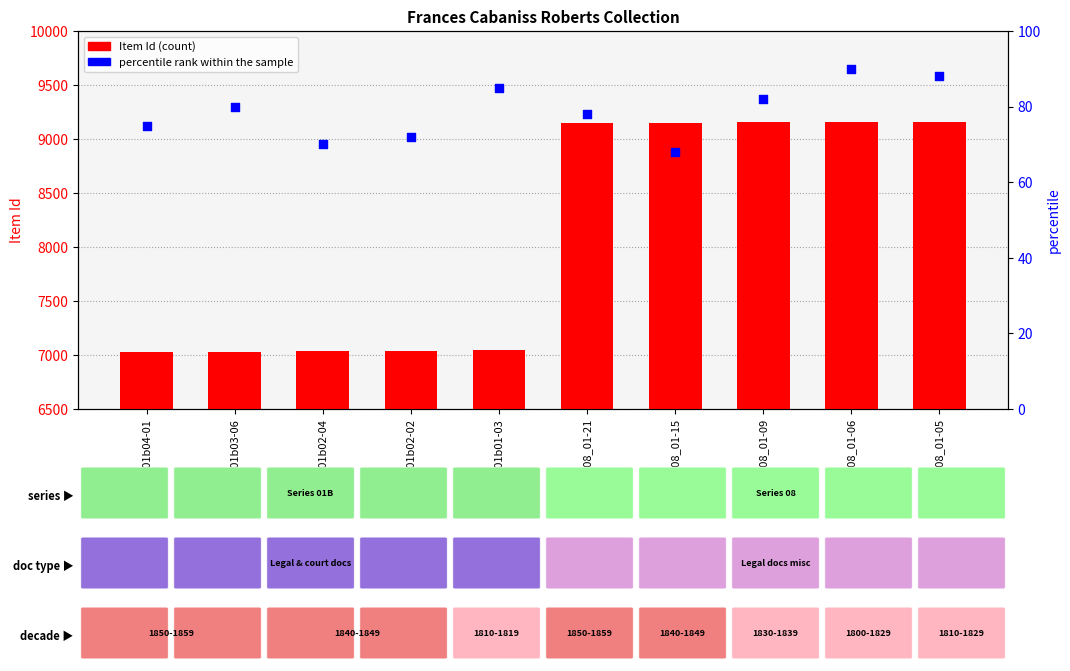

Which series contains the highest Y value?

Item Id